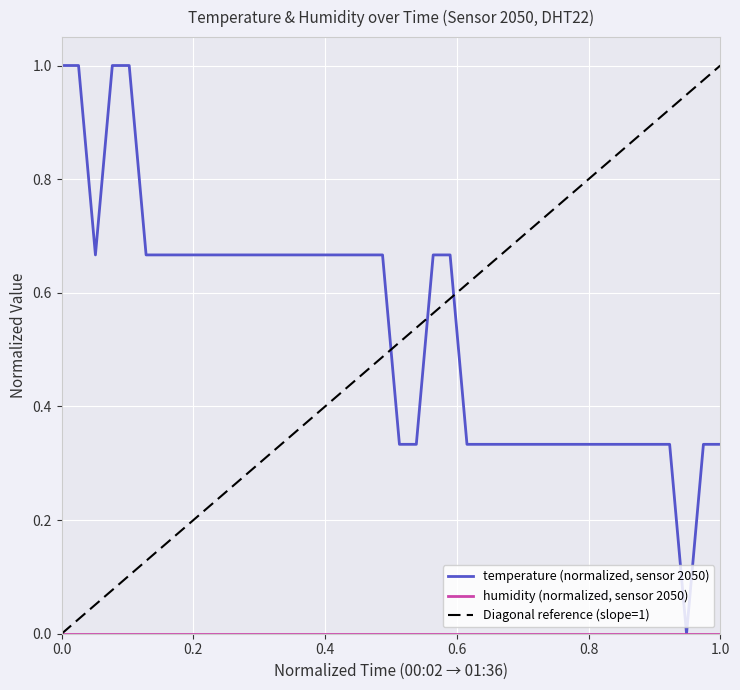

What is the approximate value at 01:34?

0.3